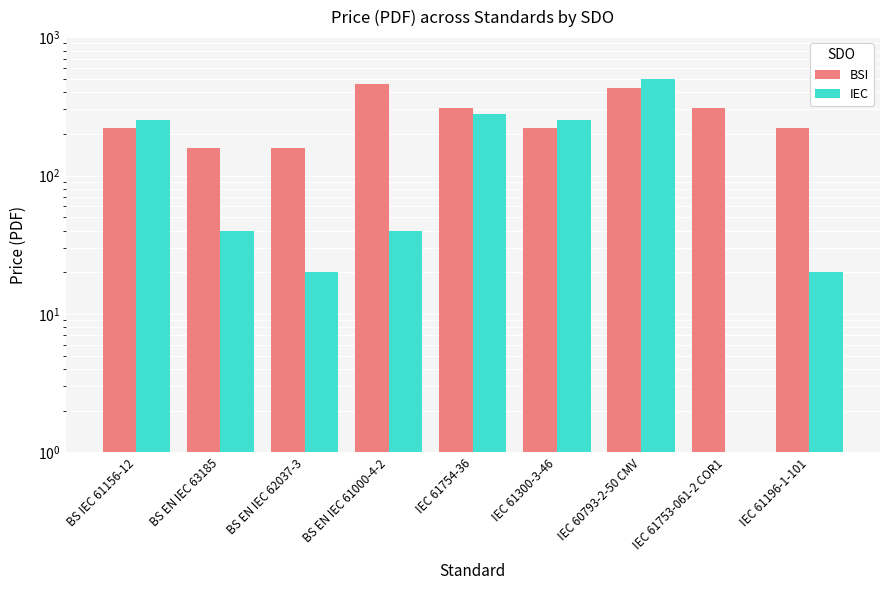

What is the value of the BSI bar at the 7th from the left?

430